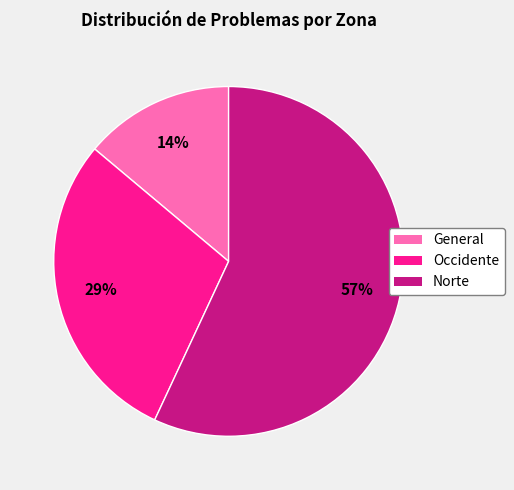

What is the ratio of the value at General to the value at Norte?

0.2